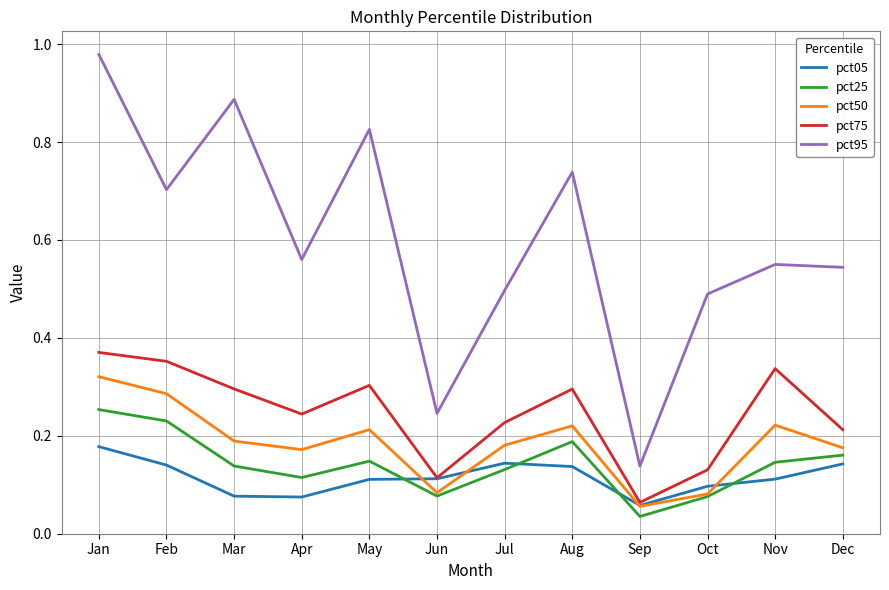

Is it true that pct75 equals 0.2 at Jun?

False